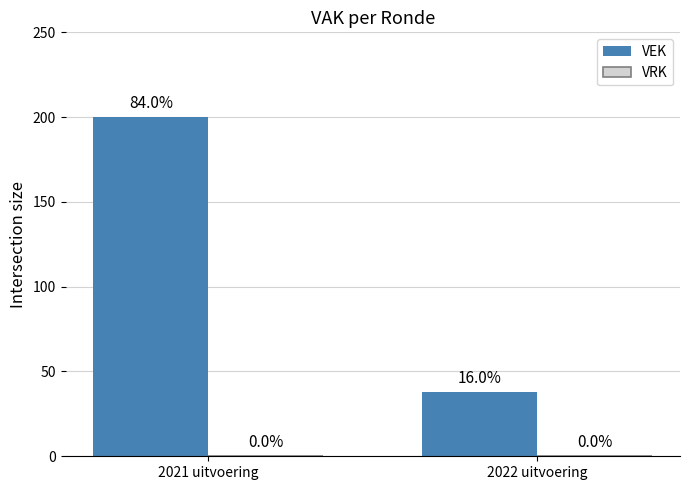

Does the chart contain any negative values?

No